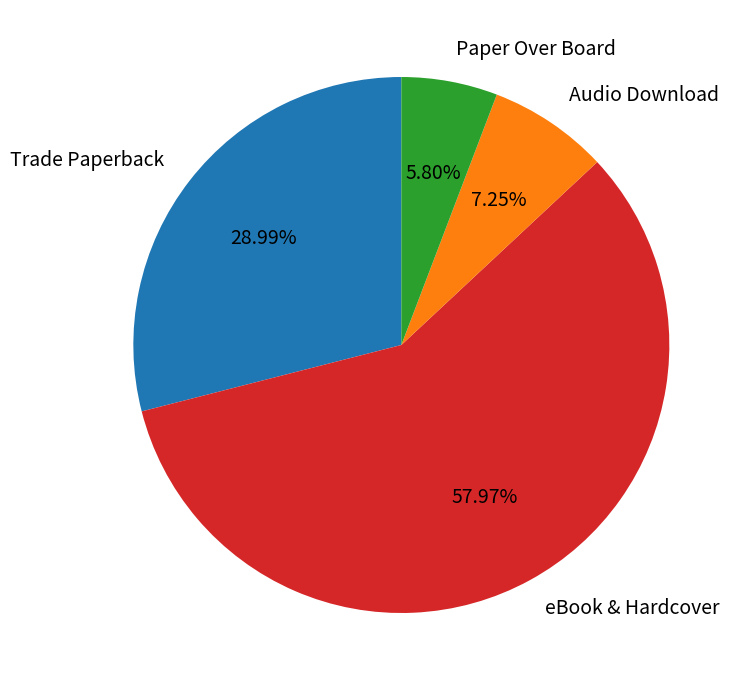

Which slice is the largest?

eBook & Hardcover